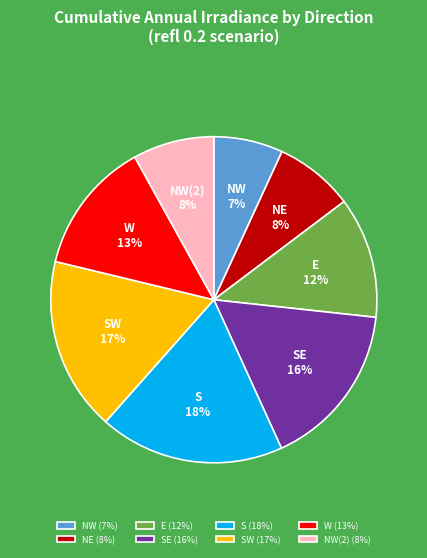

Is there any slice that represents more than half of the pie?

No